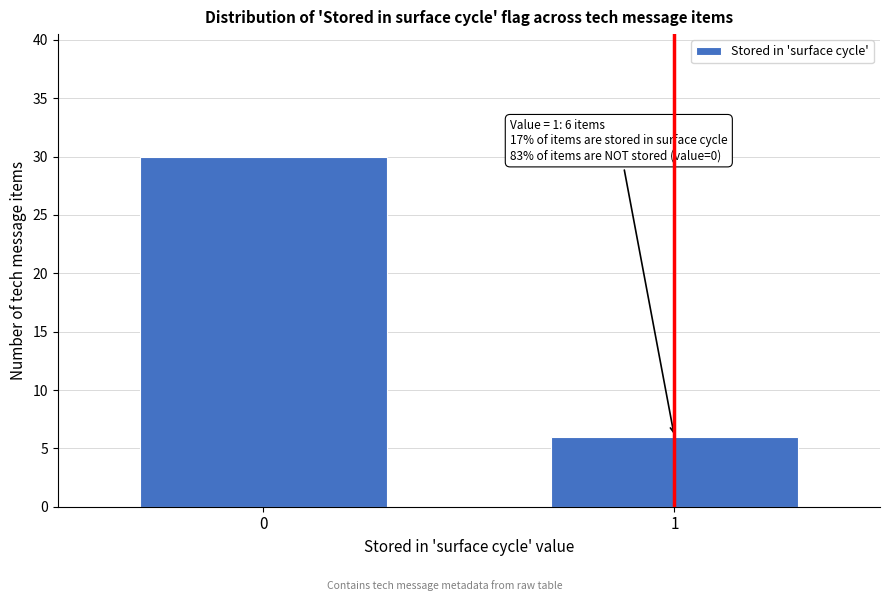

Reading left to right, list all the values displayed in this chart.

30	6